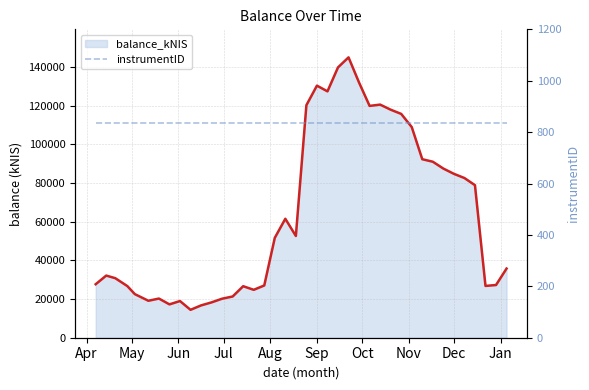

At which label is the value closest to 79734?

2022-12-15